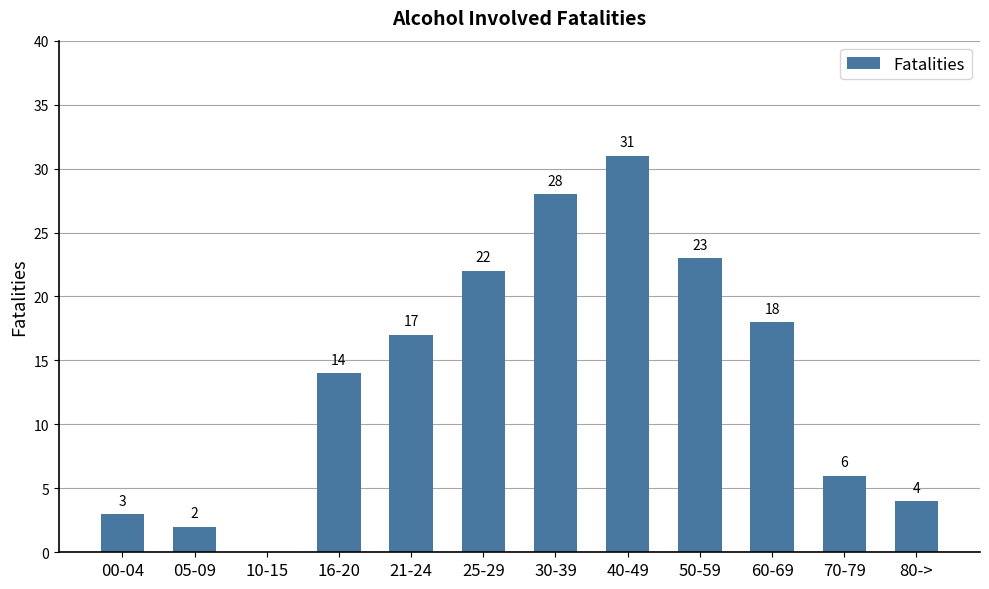

True or false: the data shows 18 at 60-69.

True